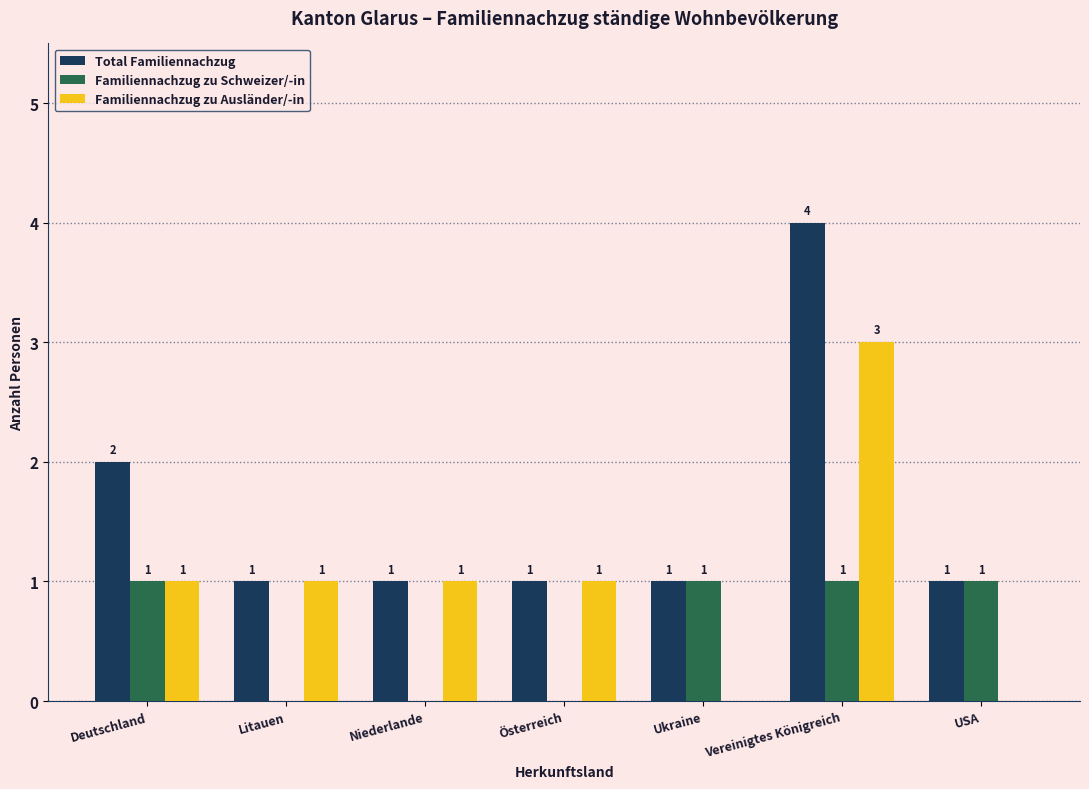

Reading right to left, what are all the values shown in this chart?

Total Familiennachzug: USA=1	Vereinigtes Königreich=4	Ukraine=1	Österreich=1	Niederlande=1	Litauen=1	Deutschland=2
Familiennachzug zu Schweizer/-in: USA=1	Vereinigtes Königreich=1	Ukraine=1	Österreich=0	Niederlande=0	Litauen=0	Deutschland=1
Familiennachzug zu Ausländer/-in: USA=0	Vereinigtes Königreich=3	Ukraine=0	Österreich=1	Niederlande=1	Litauen=1	Deutschland=1